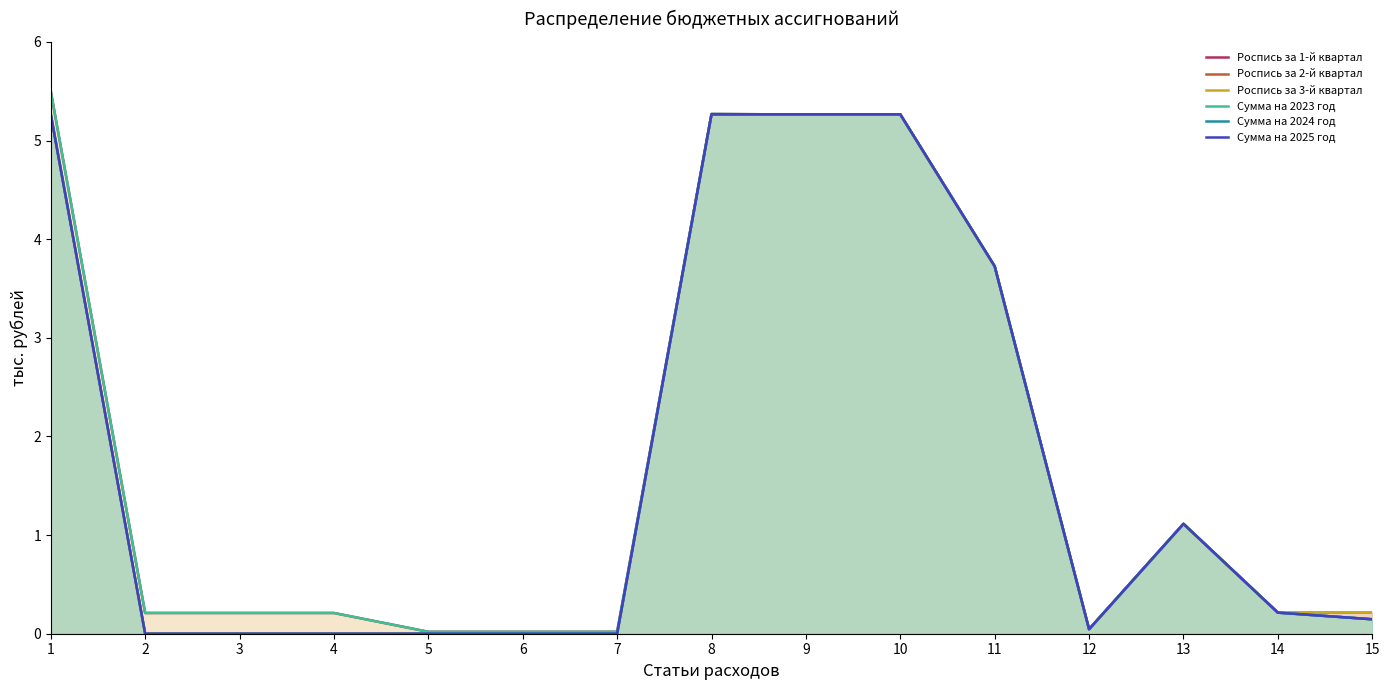

Does the chart have visible grid lines?

No